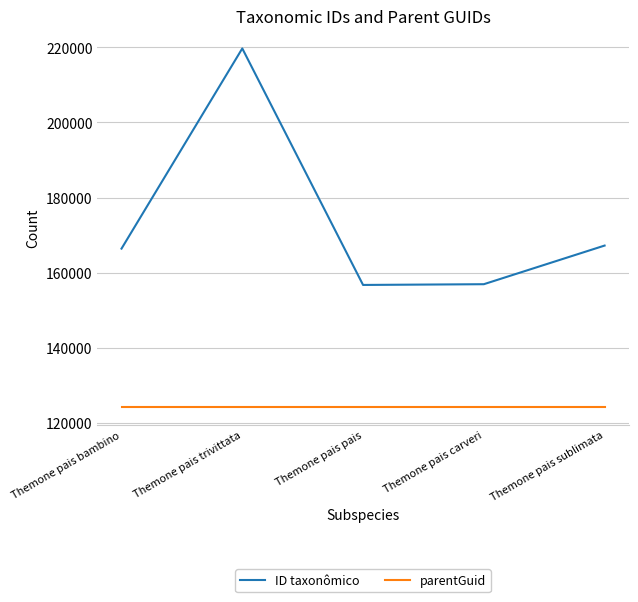

The value of parentGuid at Themone pais sublimata is 124329. True or false?

True